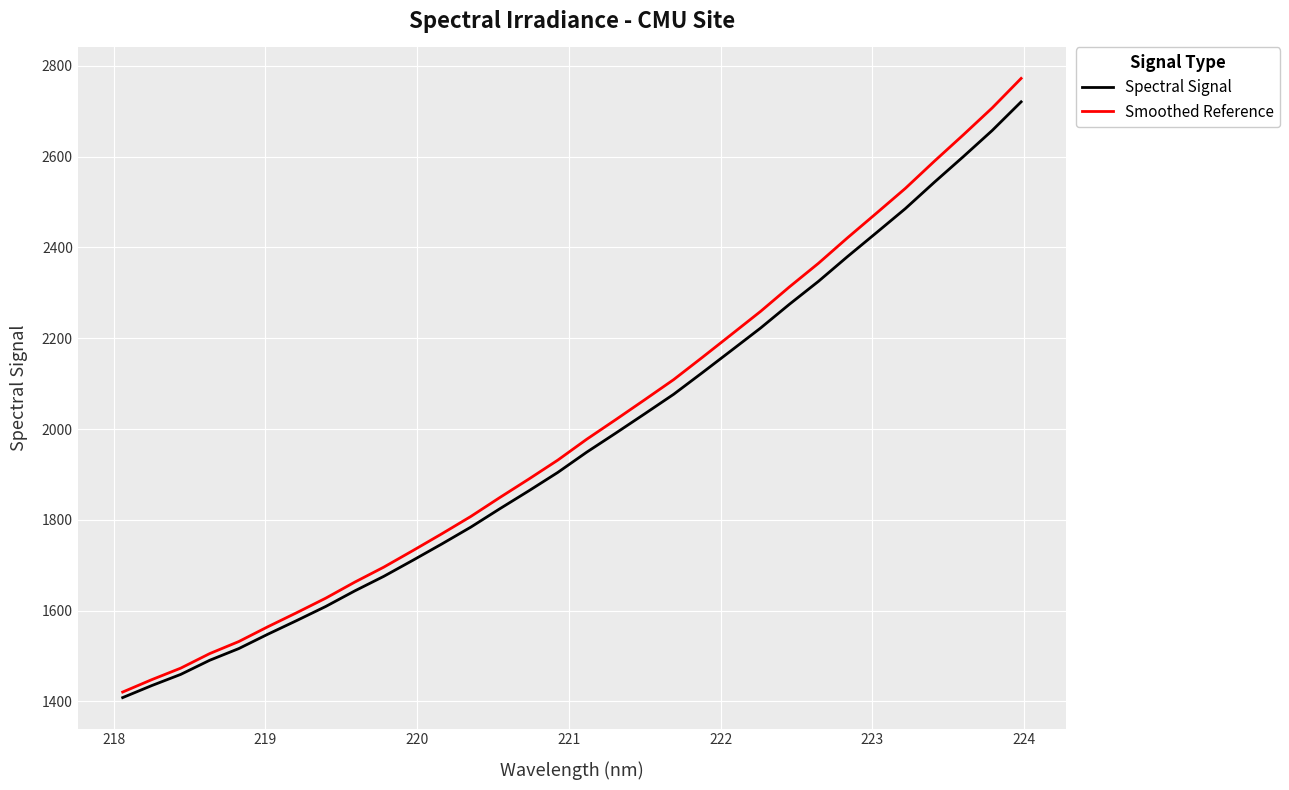

Reading left to right, what are all the values shown in this chart?

Spectral Signal: 1408.2	1434.7	1459.3	1490.5	1516.2	1547.8	1578.0	1609.1	1643.3	1675.4	1710.7	1746.7	1783.7	1824.2	1863.7	1904.2	1949.0	1990.8	2033.4	2076.5	2124.6	2173.4	2222.4	2275.0	2325.4	2379.7	2432.4	2485.6	2543.6	2600.0	2657.7	2720.9
Smoothed Reference: 1420.5	1447.7	1473.1	1505.2	1531.7	1564.2	1595.4	1627.3	1662.6	1695.6	1732.0	1769.0	1807.2	1848.9	1889.6	1931.4	1977.4	2020.5	2064.4	2108.8	2158.3	2208.6	2259.1	2313.2	2365.1	2421.1	2475.4	2530.2	2589.9	2648.0	2707.5	2772.5